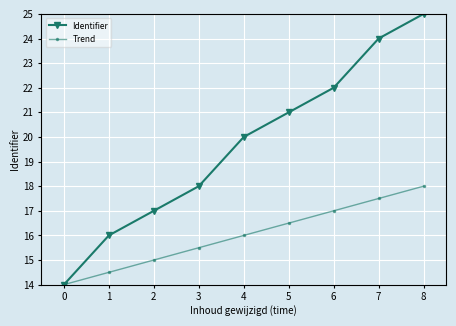

Which category has the highest value in the Trend series?

8